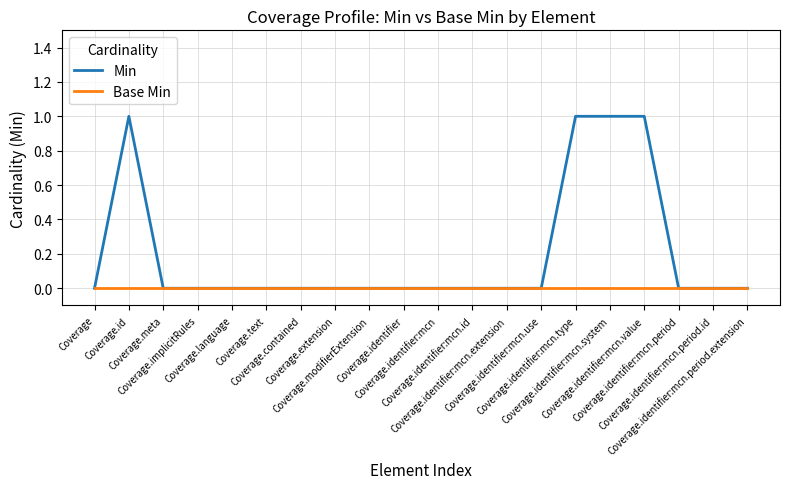

Rank the series by their average value, from lowest to highest.

Base Min, Min